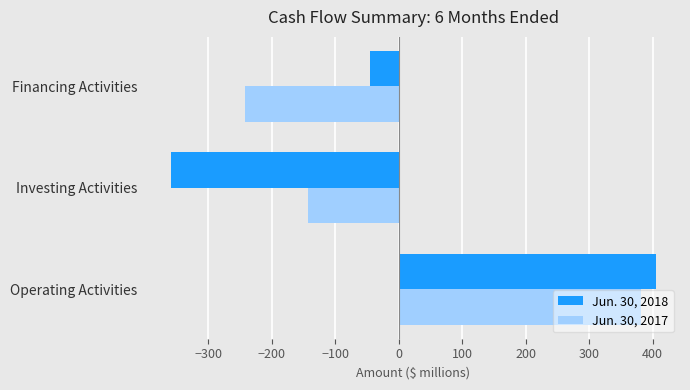

List the labels in order of Jun. 30, 2017 value, smallest first.

Financing Activities, Investing Activities, Operating Activities